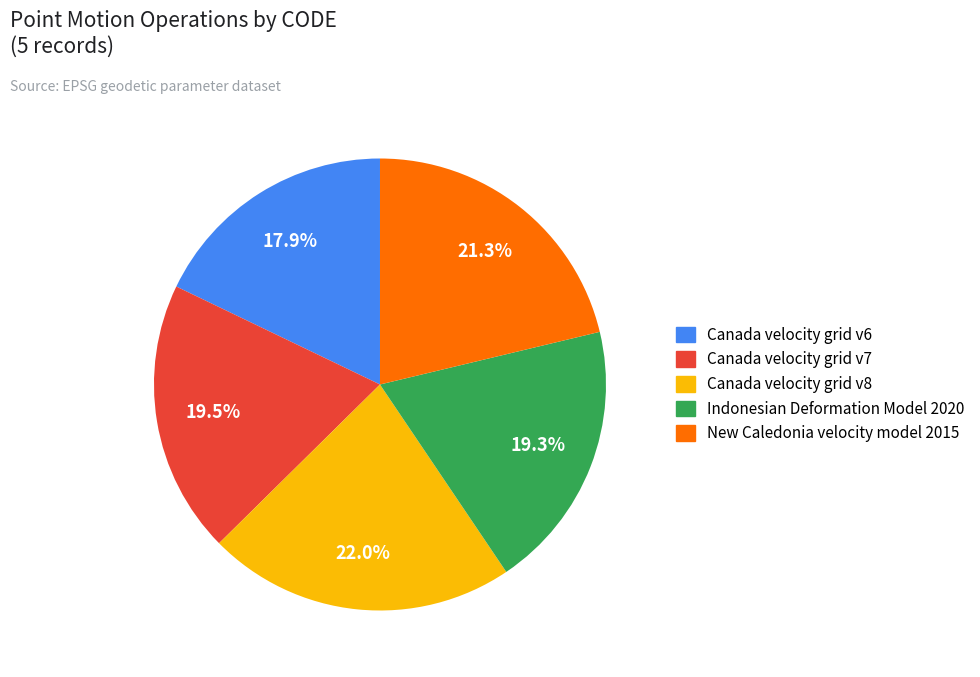

How many slices are in this pie chart?

5